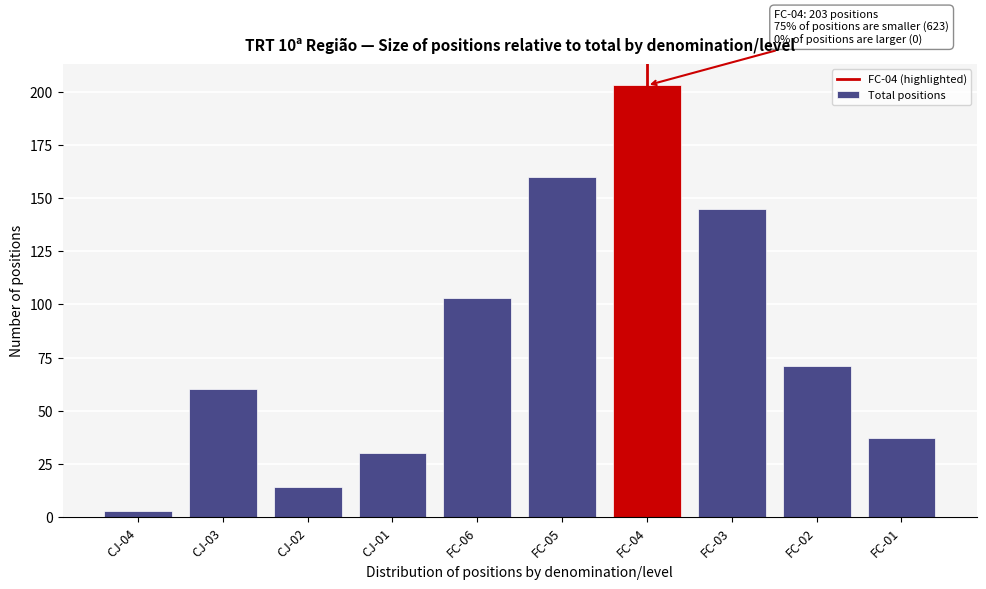

Reading left to right, what are all the values shown in this chart?

CJ-04=3	CJ-03=60	CJ-02=14	CJ-01=30	FC-06=103	FC-05=160	FC-04=203	FC-03=145	FC-02=71	FC-01=37